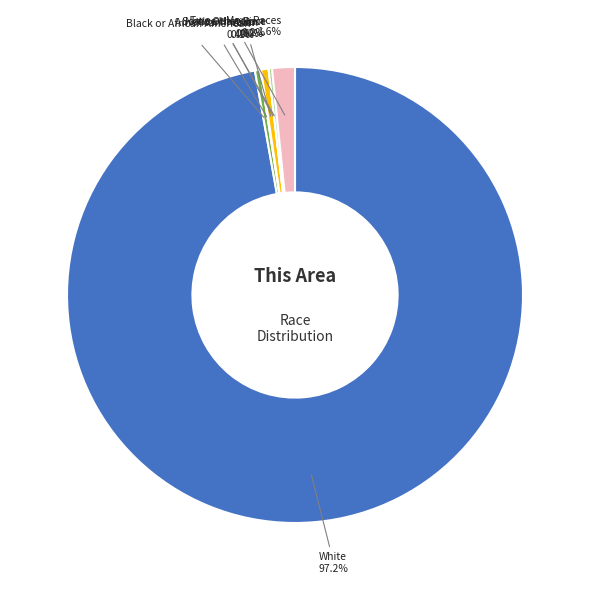

Is there any slice that represents more than half of the pie?

Yes